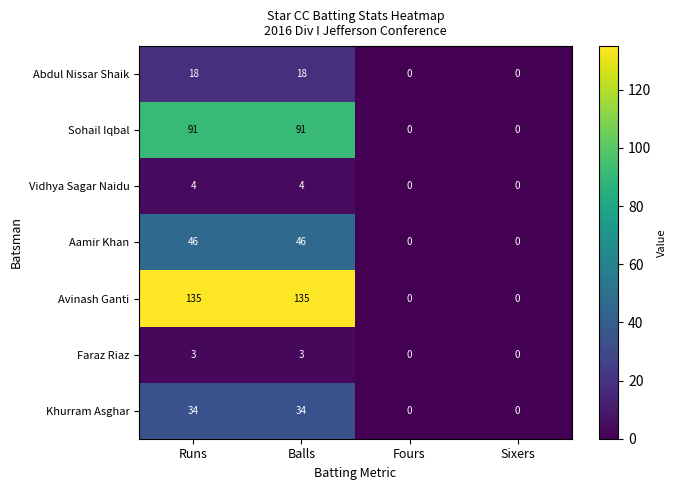

List the series in order of their peak value, highest first.

Avinash Ganti, Sohail Iqbal, Aamir Khan, Khurram Asghar, Abdul Nissar Shaik, Vidhya Sagar Naidu, Faraz Riaz